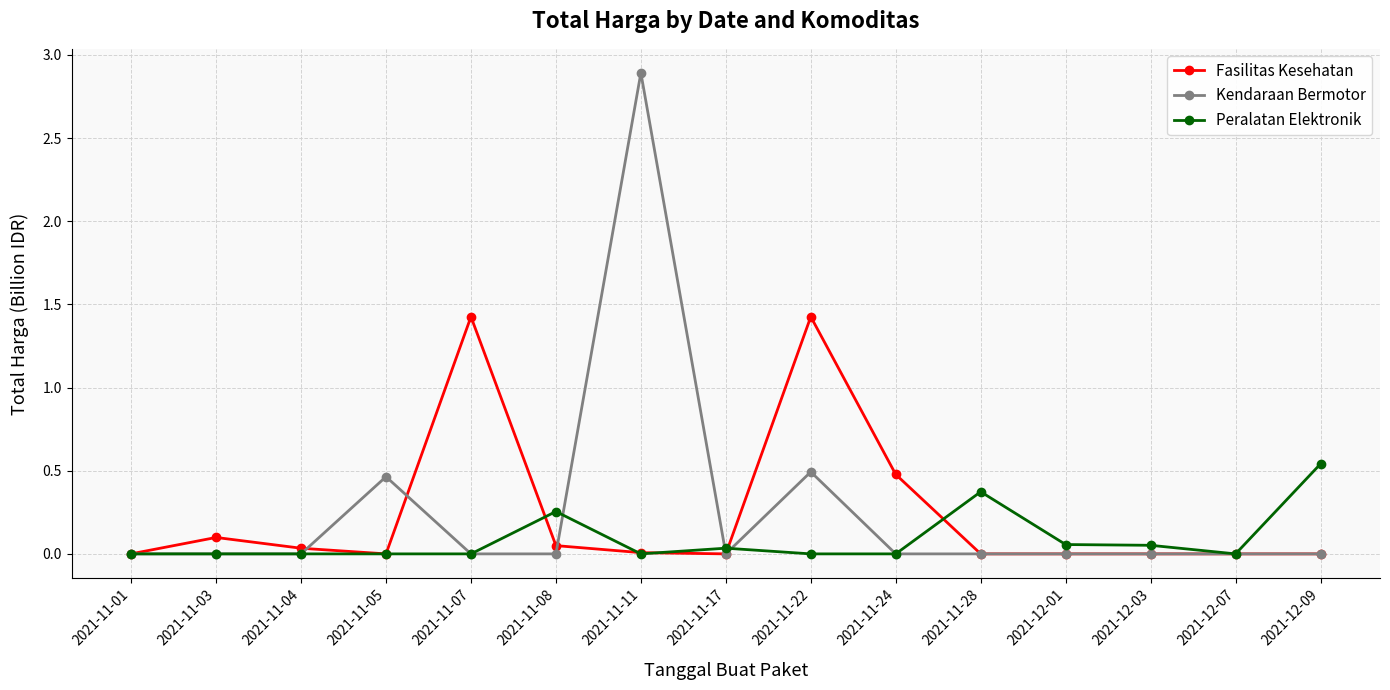

How many categories are shown in the chart?

15